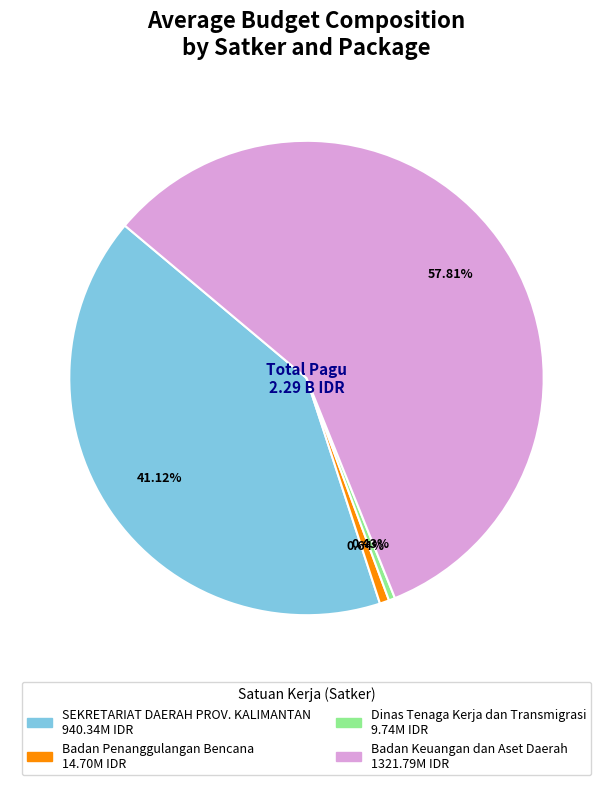

Is there any slice that represents more than half of the pie?

Yes